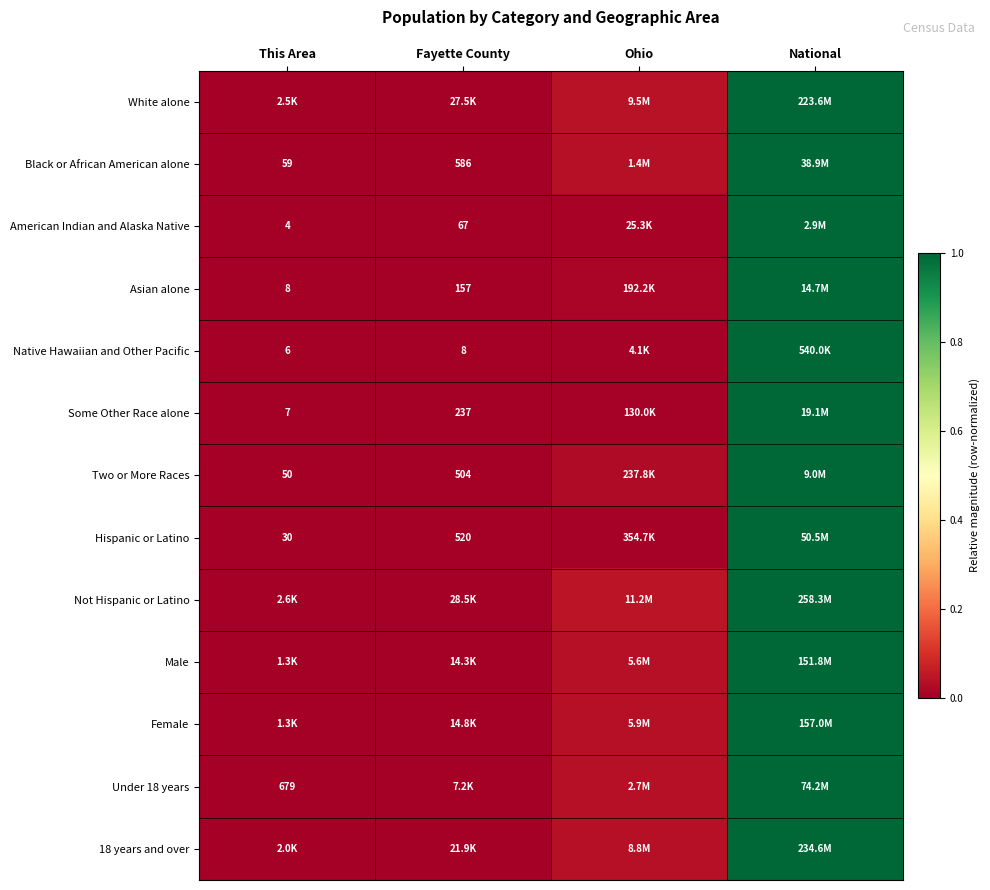

Is the value of Two or More Races at This Area greater than the value of Native Hawaiian and Other Pacific at Fayette County?

Yes